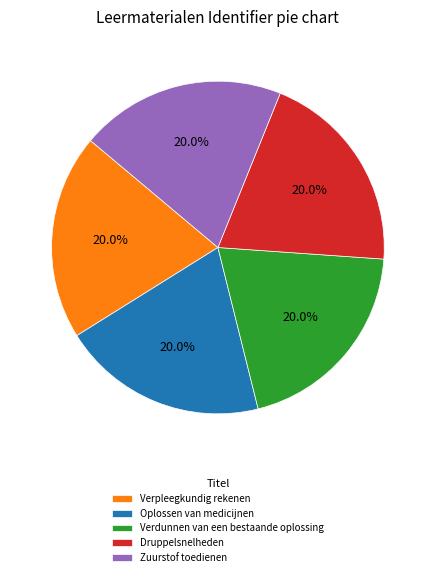

What portion of the pie excludes Druppelsnelheden?

80.0%